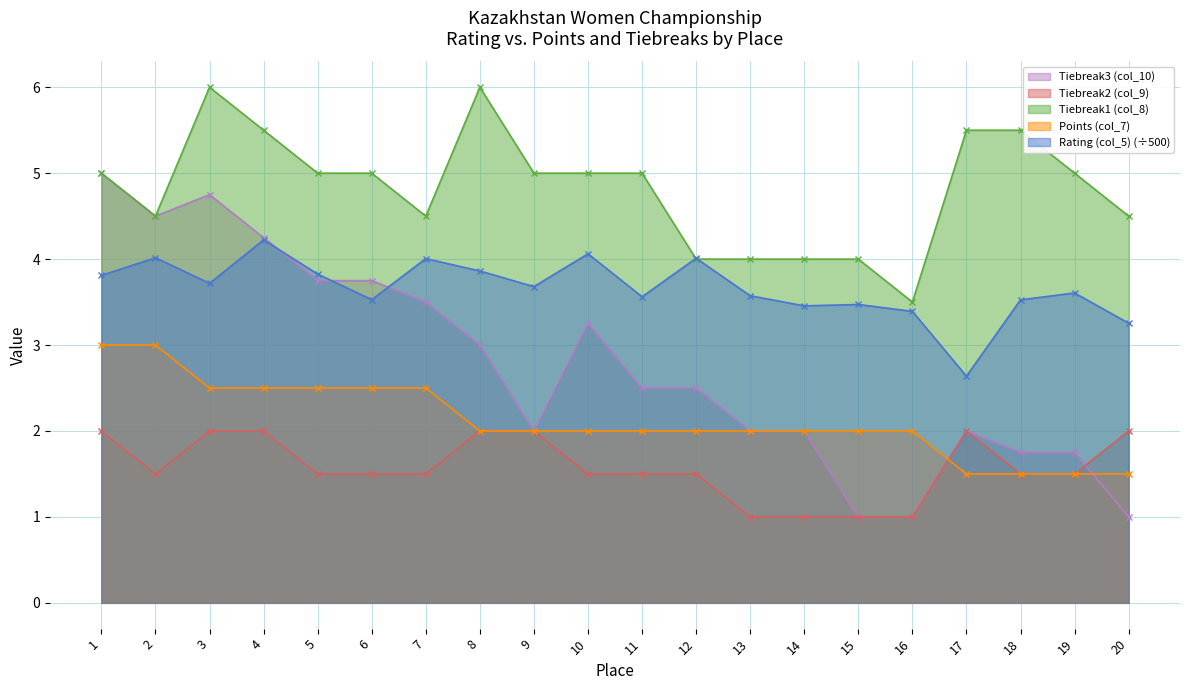

In Tiebreak2 (col_9), how many points are lower than both neighbors (excluding endpoints)?

1